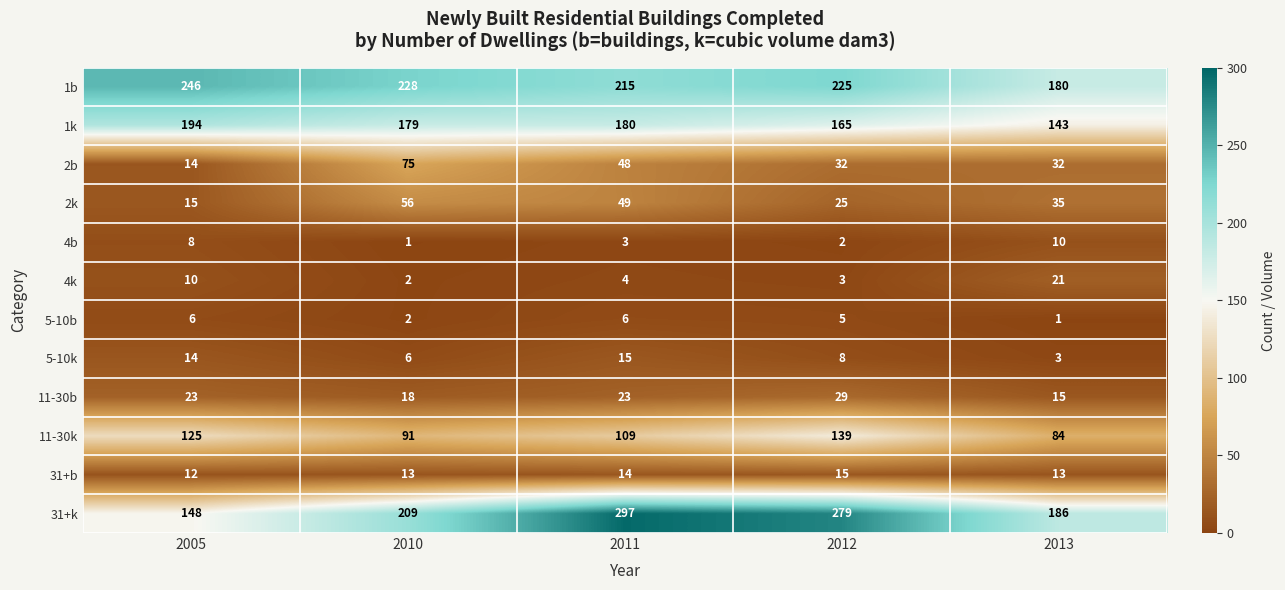

What value does the 2k series have at 2011?

49